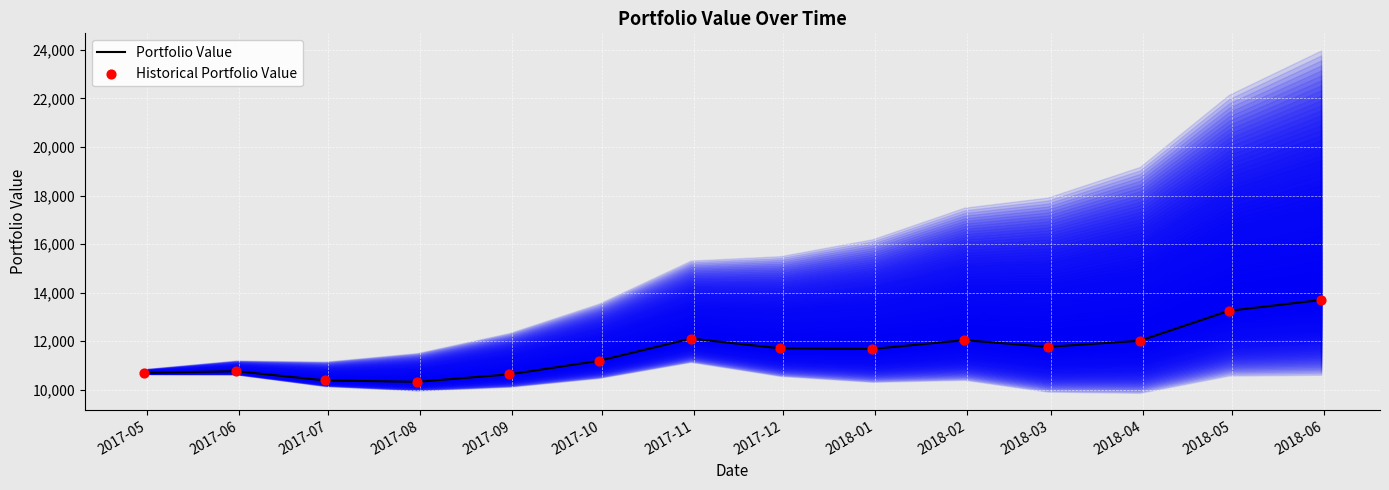

At how many categories does at least one series exceed 11155?

9